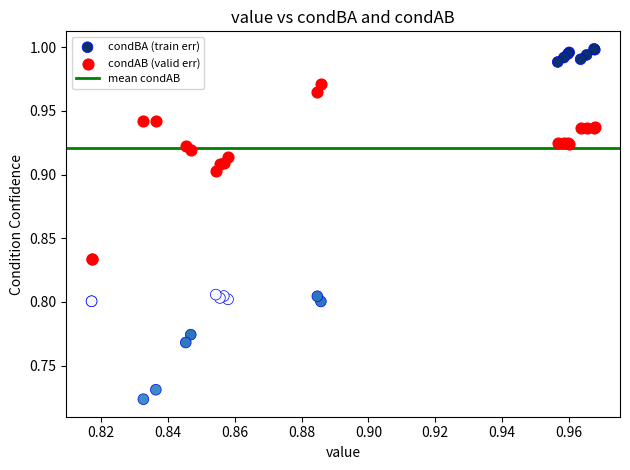

Which series has the largest Y range (max minus min)?

condBA (train err)